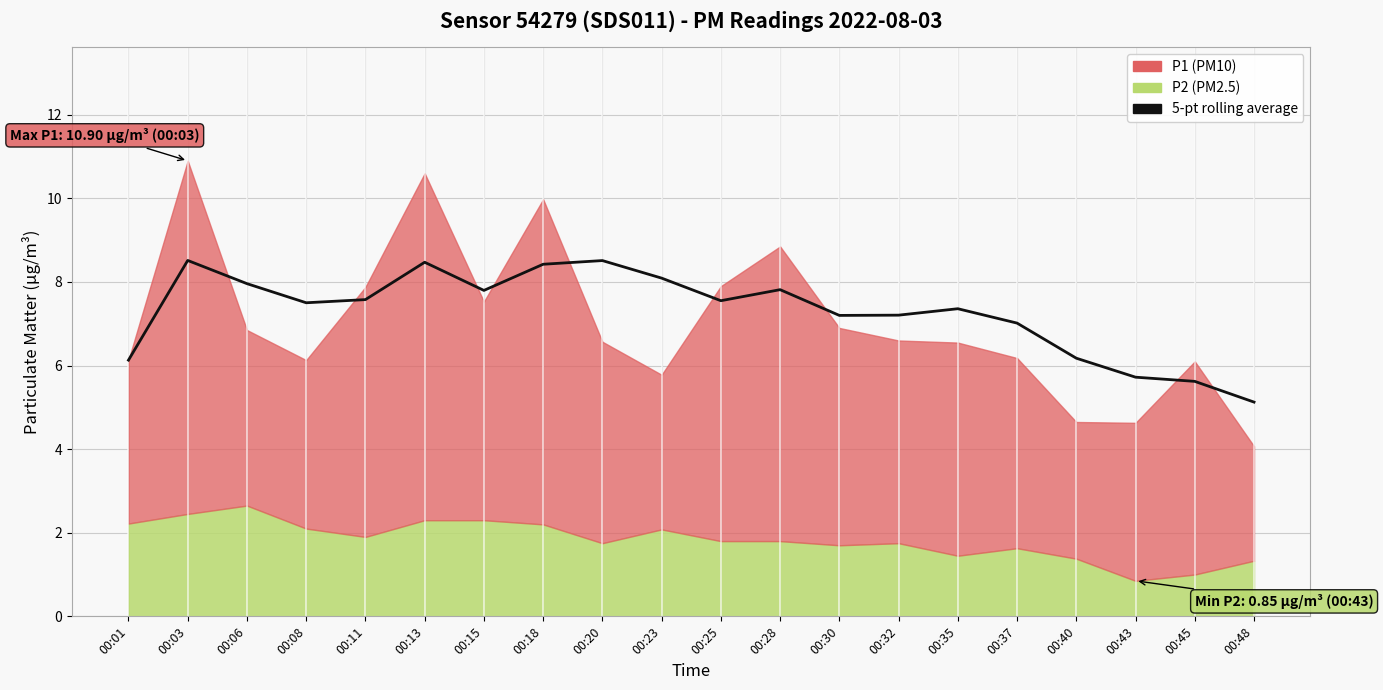

How many interior local peaks (higher than both neighbors) does the data have?

5